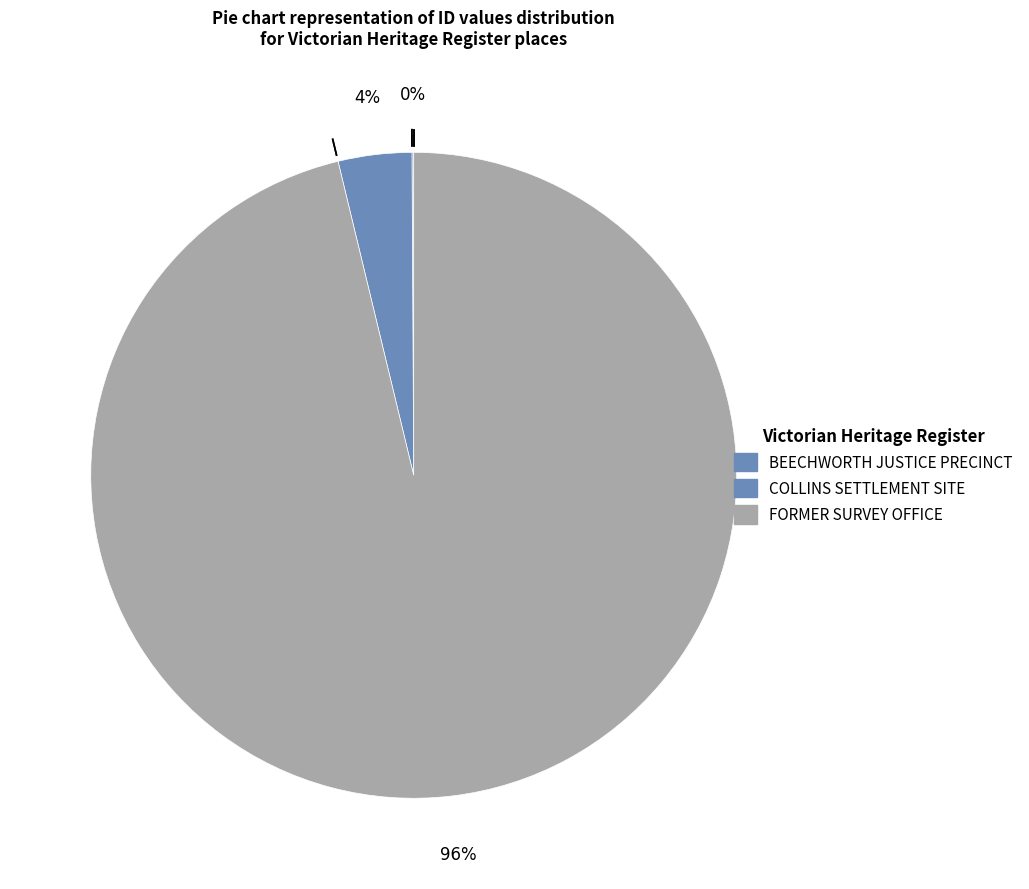

Which slice is the largest?

FORMER SURVEY OFFICE